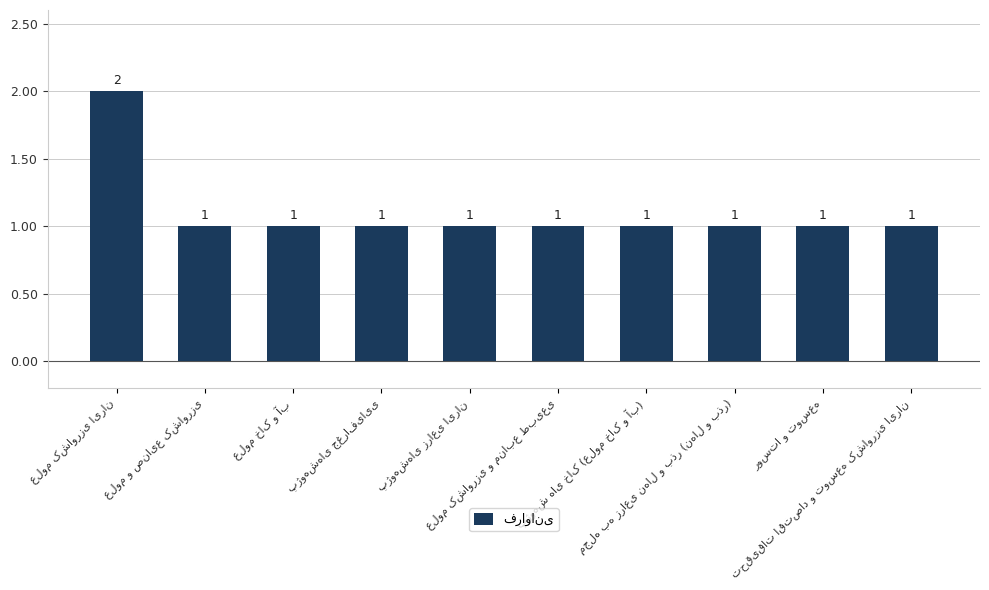

Count the values in the range 1 to 2.

10